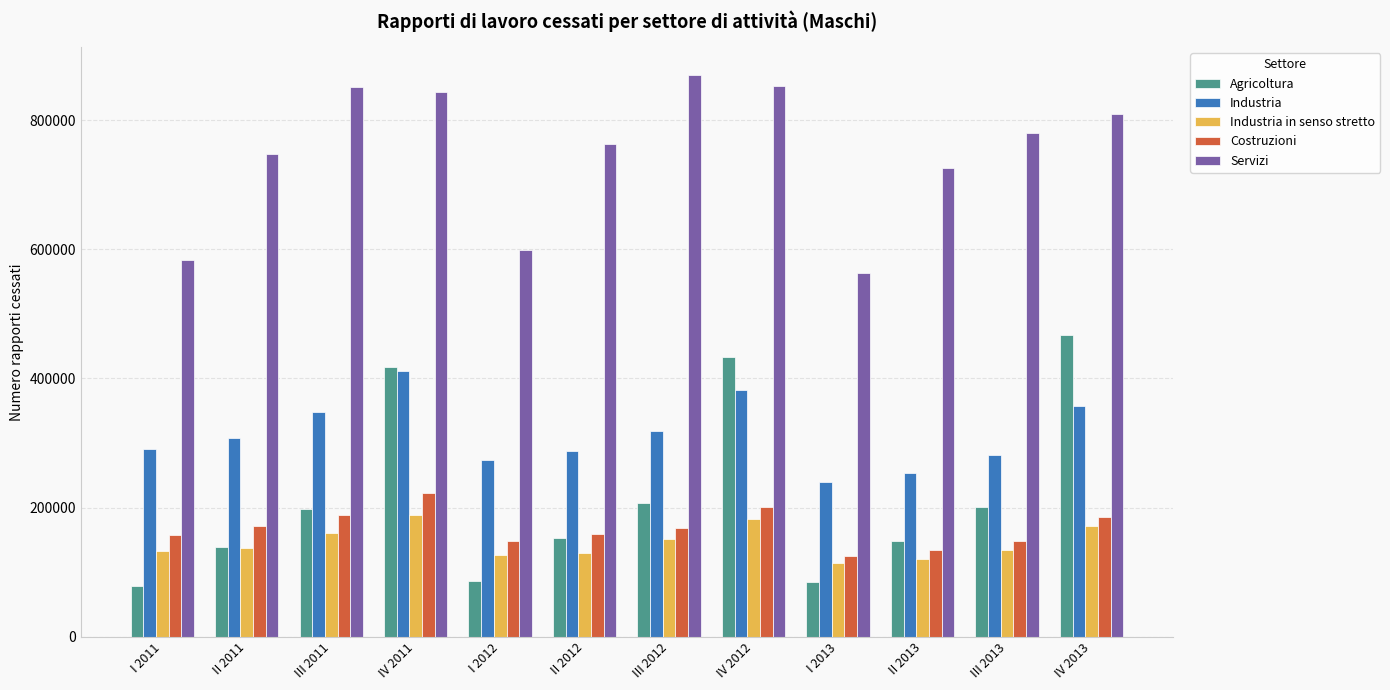

What are all the series names shown in the legend?

Agricoltura, Industria, Industria in senso stretto, Costruzioni, Servizi